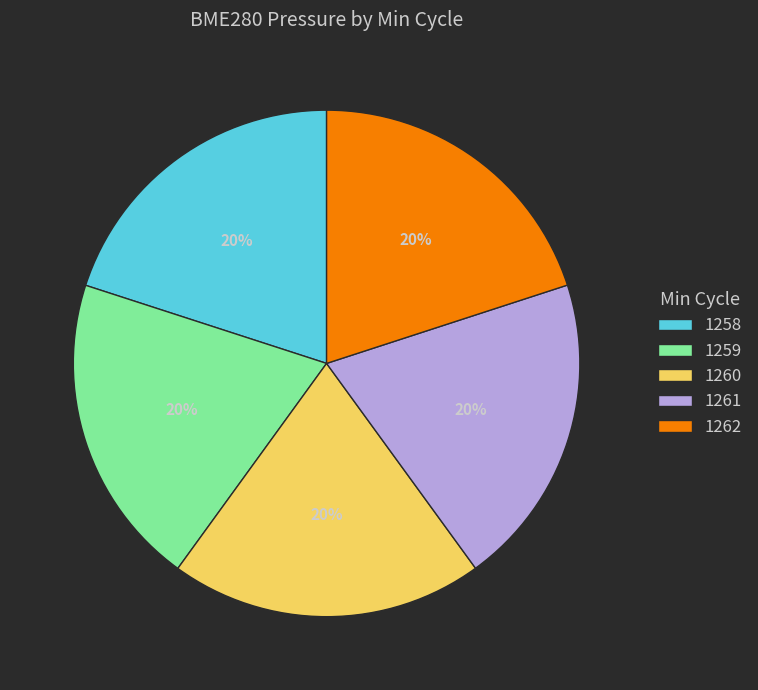

To the nearest percent, what percentage of the pie is 1259?

20%